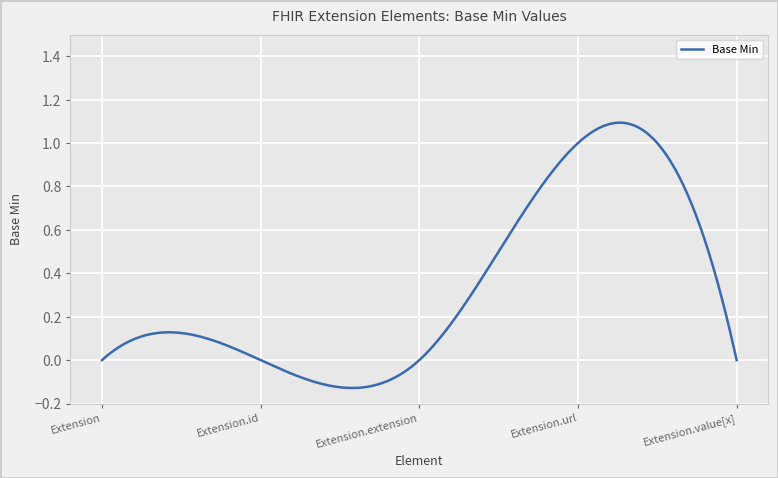

What is the difference between the maximum and minimum values?

1.2